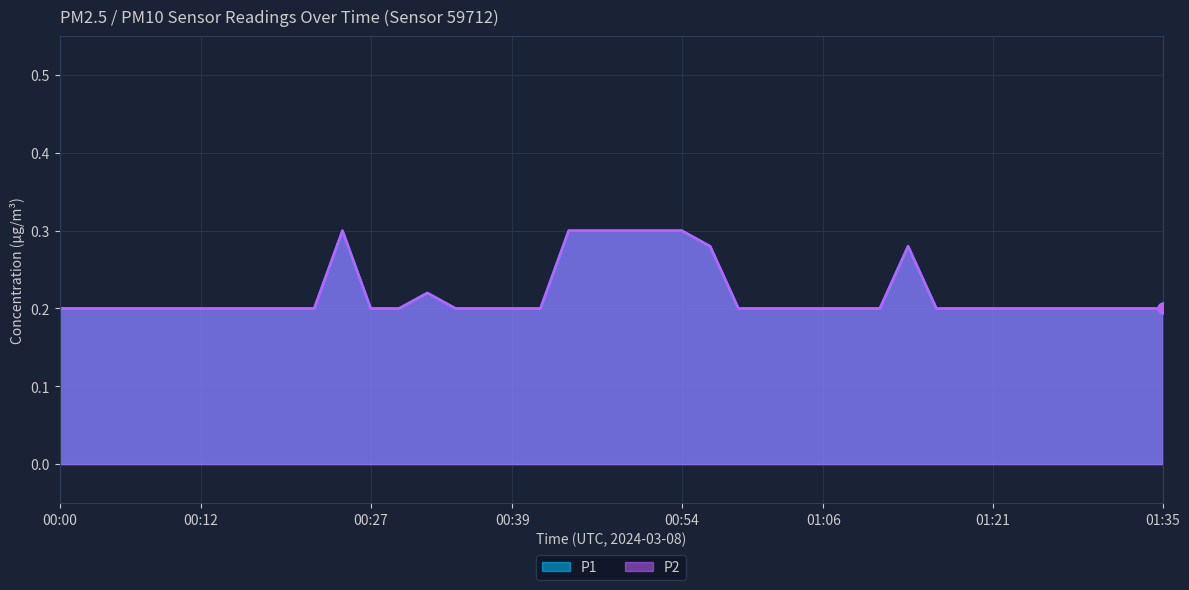

Which series reaches the minimum Y coordinate?

P1